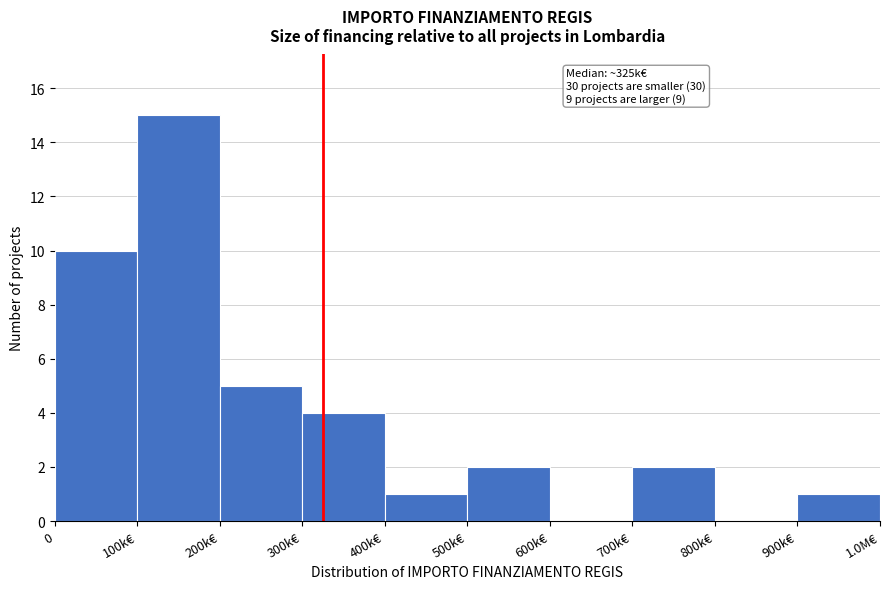

Reading left to right, list all the values displayed in this chart.

0=10	100k€=15	200k€=5	300k€=4	400k€=1	500k€=2	600k€=0	700k€=2	800k€=0	900k€=1